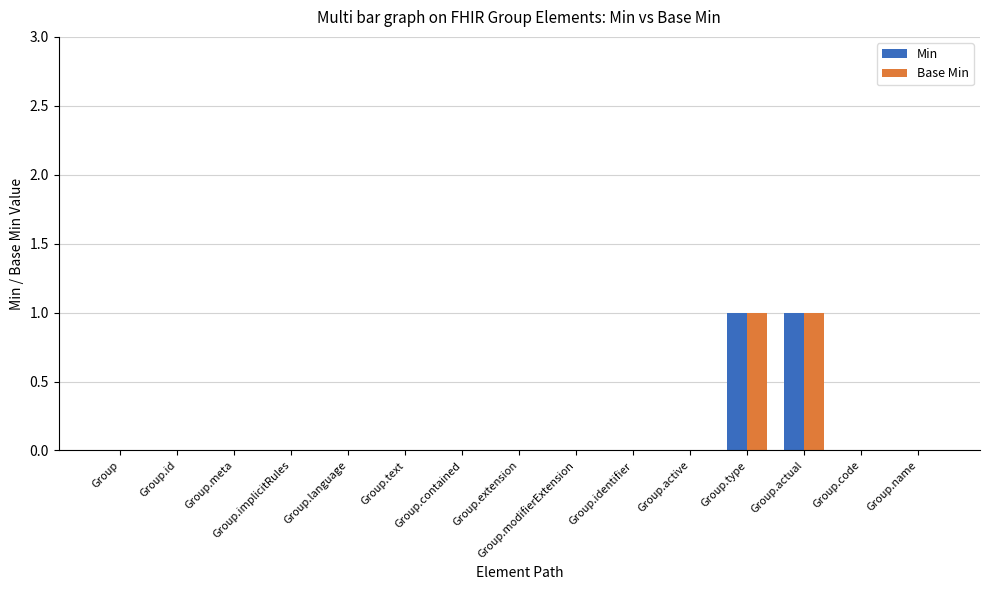

True or false: Base Min has a value of 0 at Group.language.

True